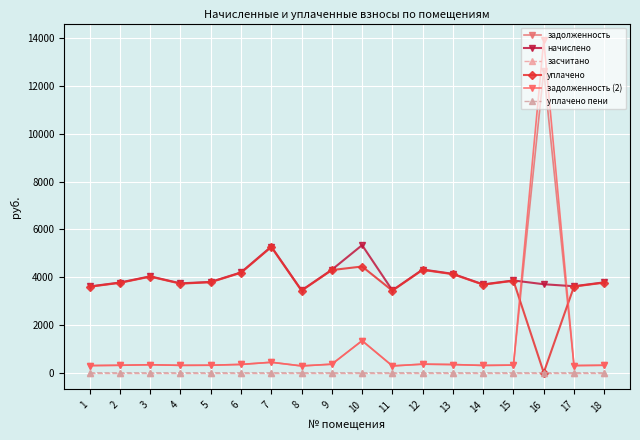

True or false: начислено has a value of 1268.1 at 2.

False